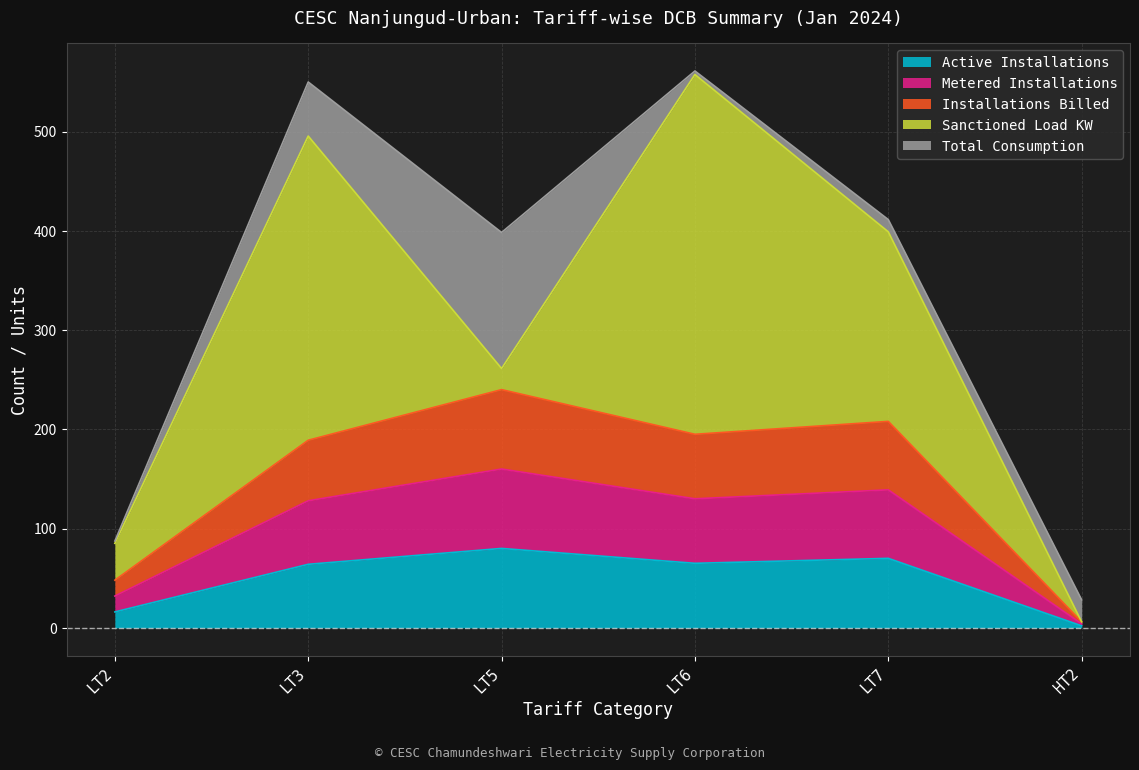

What is the smallest value displayed?

2